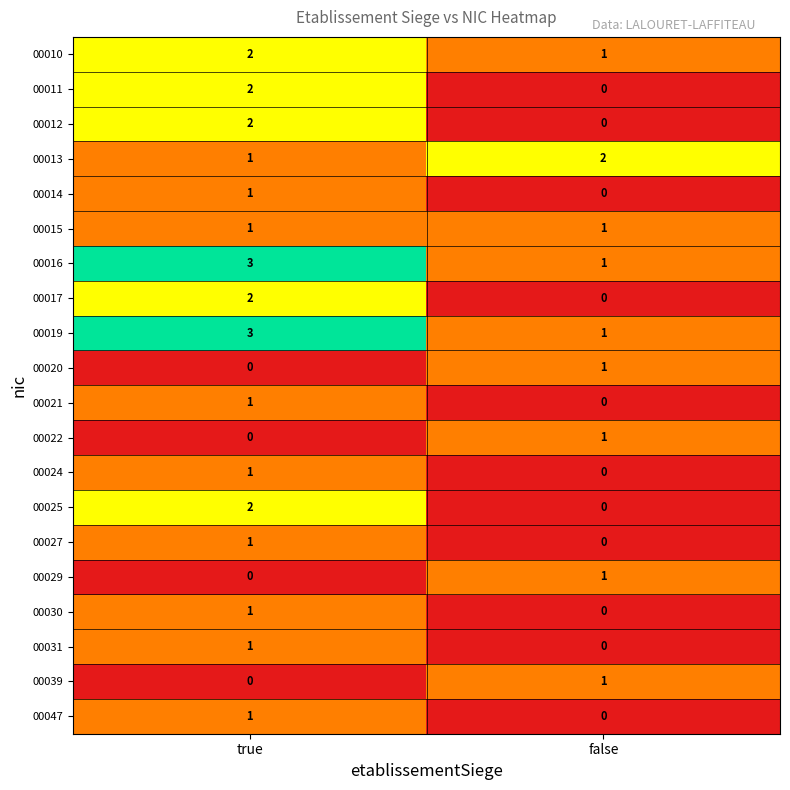

The 00031 series shows 1 at true. True or false?

True